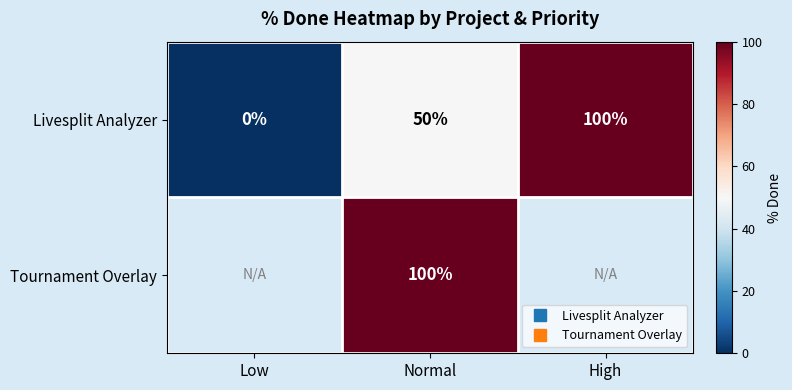

Rank the series at Low from highest to lowest value.

Livesplit Analyzer, Tournament Overlay